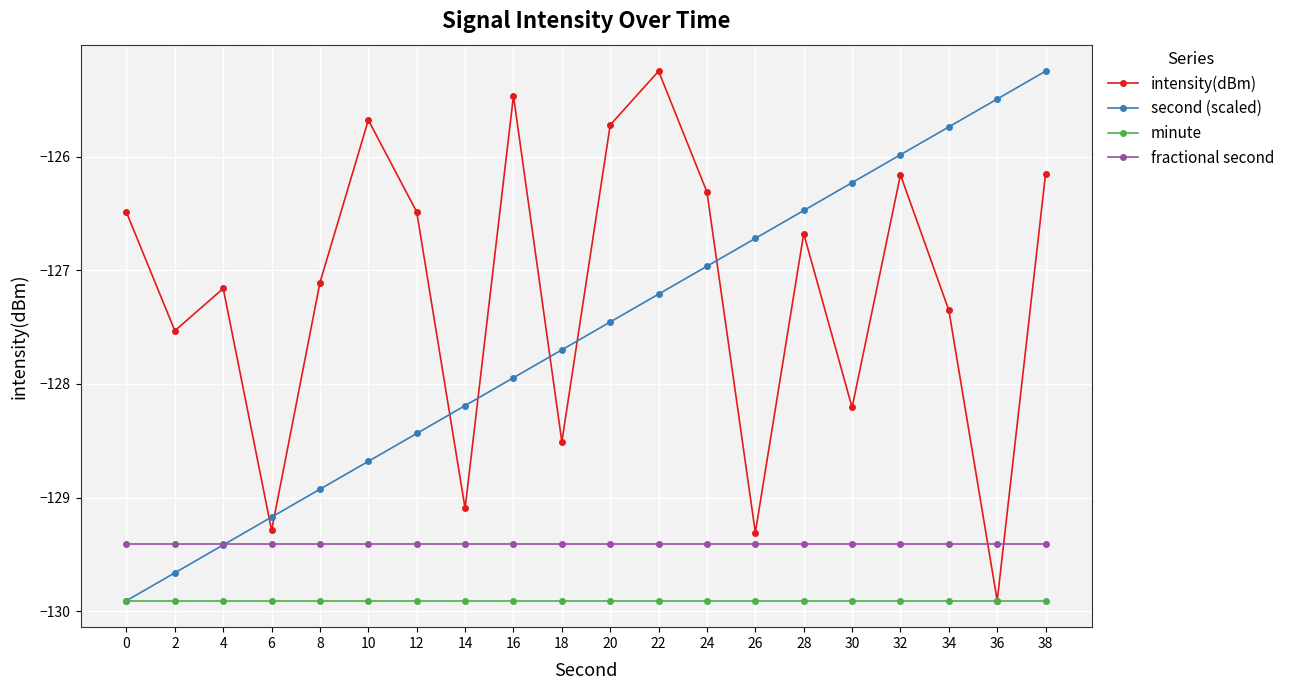

The value of minute at 12 is -129.9. True or false?

True